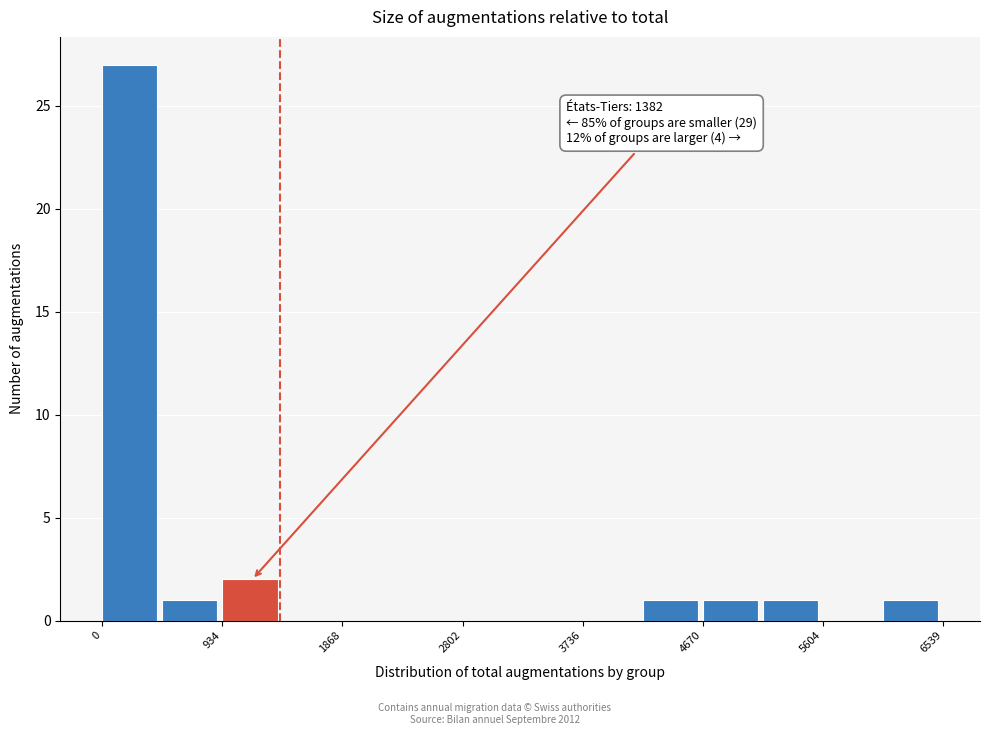

Which range on the x-axis has the tallest bar?

0 to 500